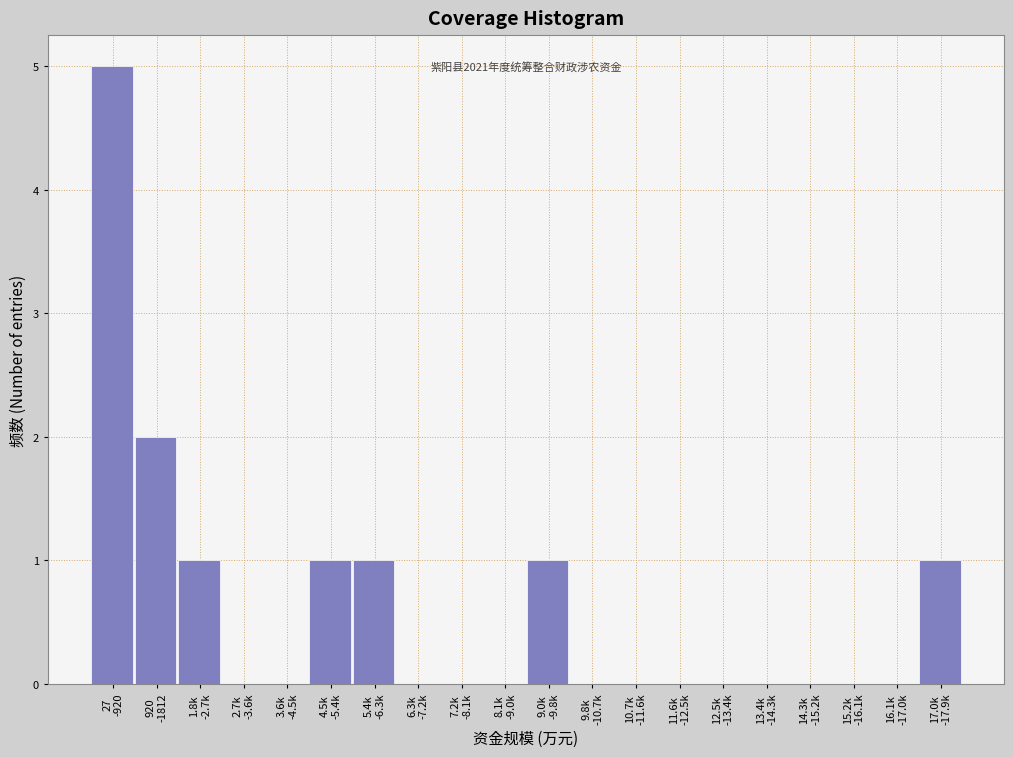

What is the sum of all values?

12